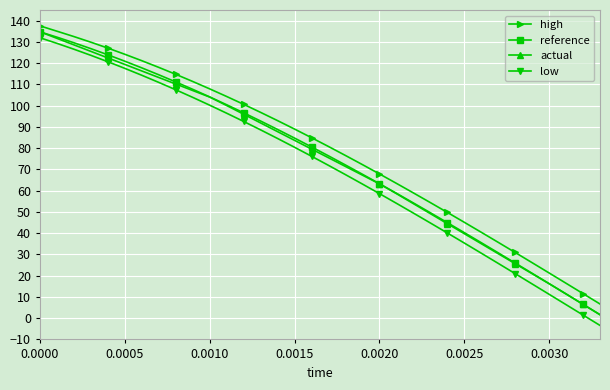

Is this an area chart (filled region under the line)?

No